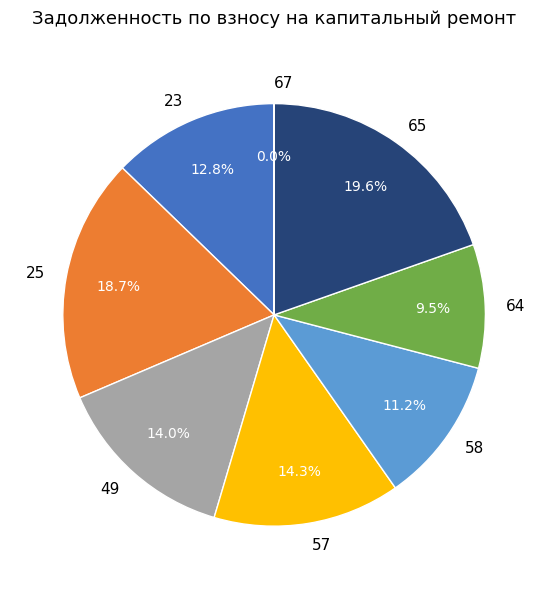

What is the largest slice in the pie chart?

65